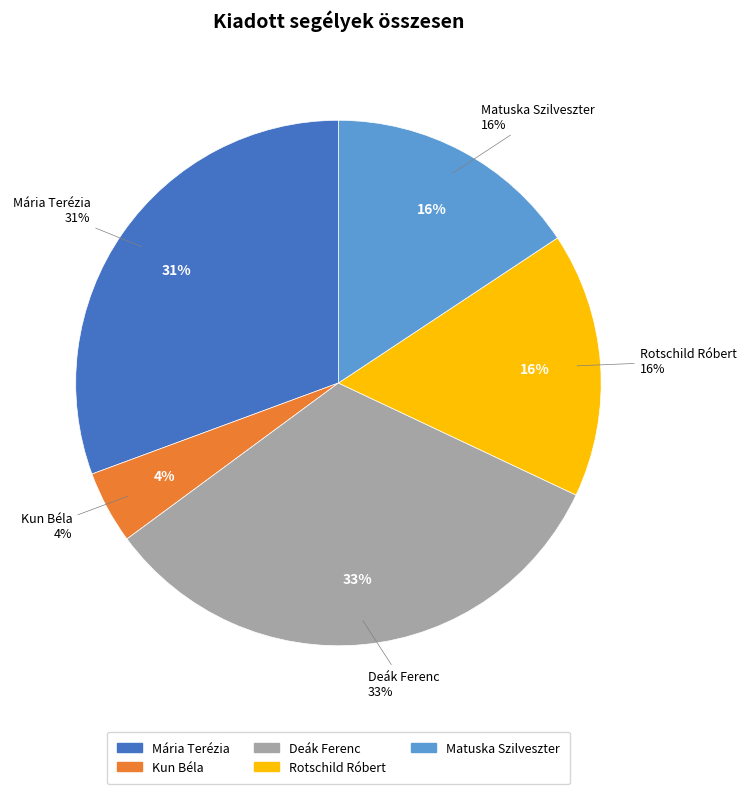

How many segments does this pie chart have?

5